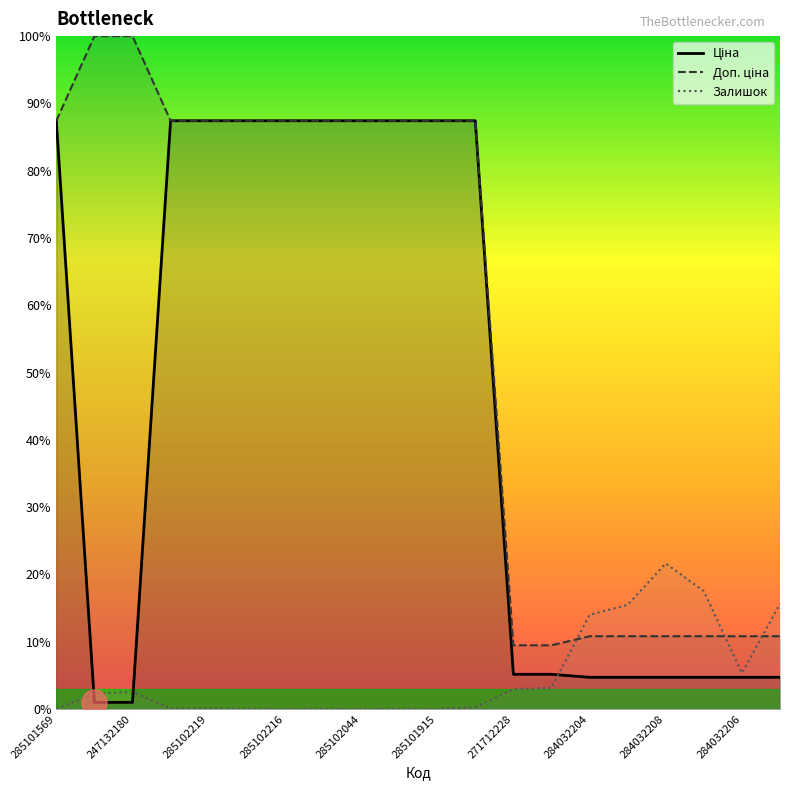

True or false: Ціна has a value of 1.7 at 271712227.

False